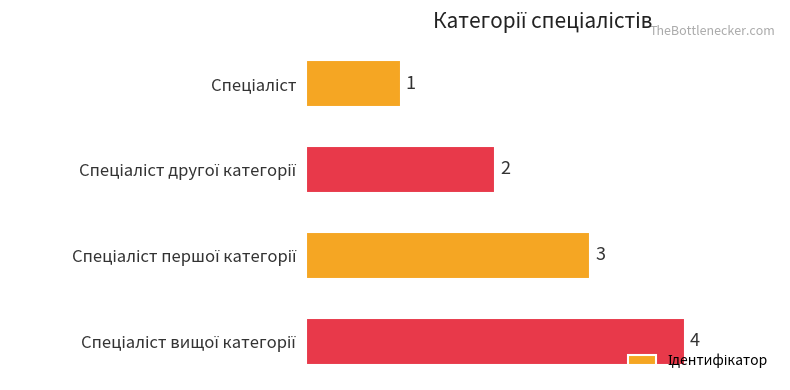

What is the sum of all values?

10